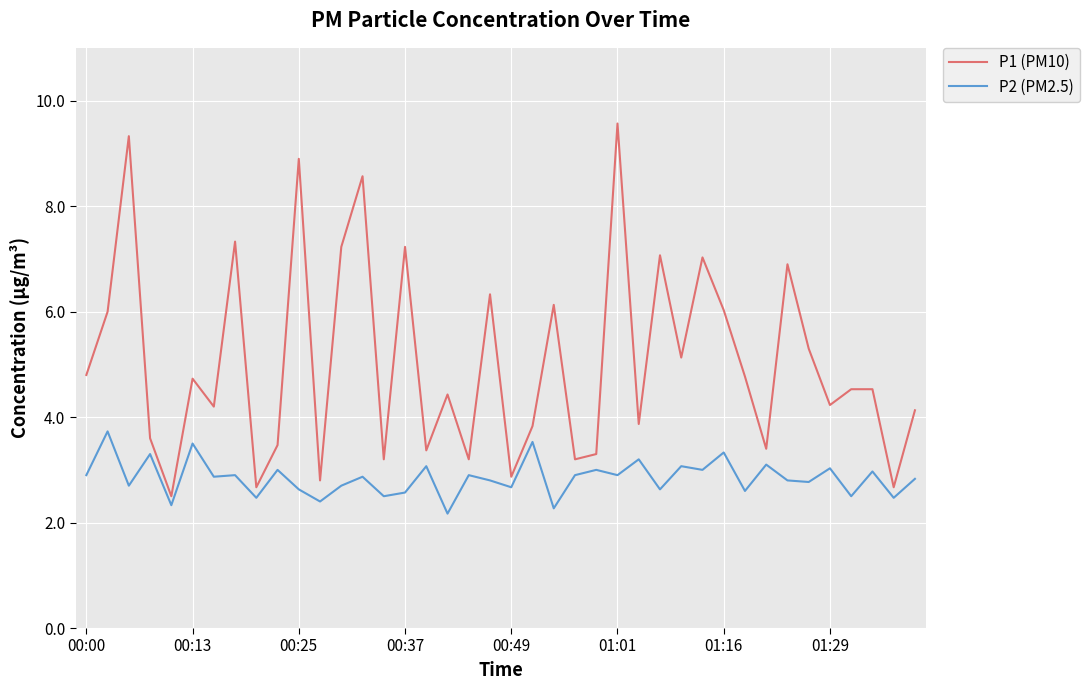

What is the maximum value for P2 (PM2.5)?

3.7